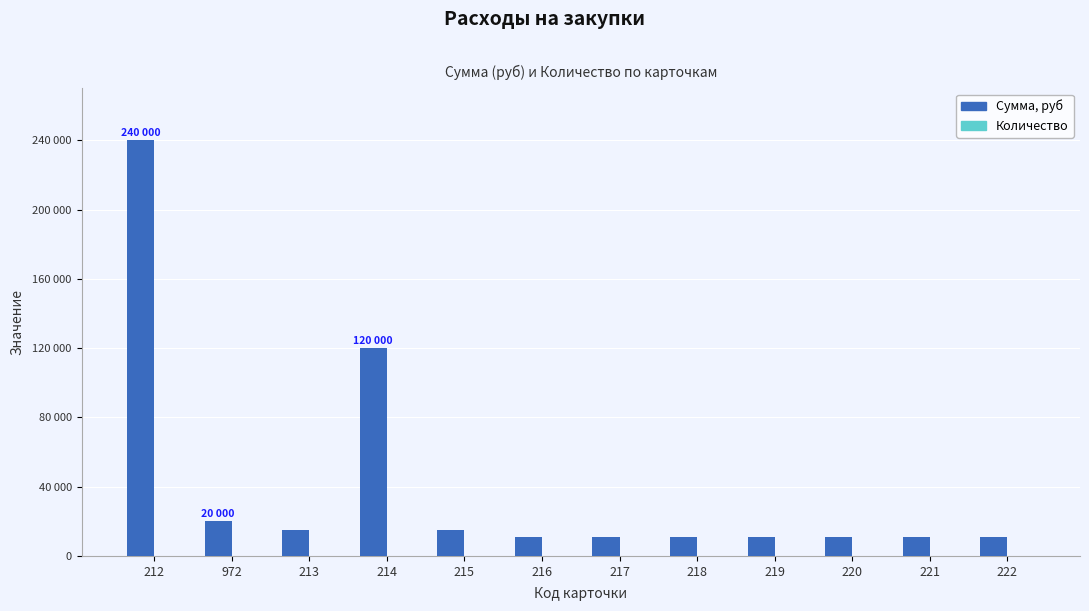

Reading right to left, transcribe all the data shown in this chart.

Сумма, руб: 10936.8	10936.8	10936.8	10936.8	10936.8	10936.8	10936.8	15000.0	120000.0	15000.0	20000.0	240000.0
Количество: 1.0	1.0	1.0	1.0	1.0	1.0	1.0	1.0	8.0	1.0	20.0	240.0